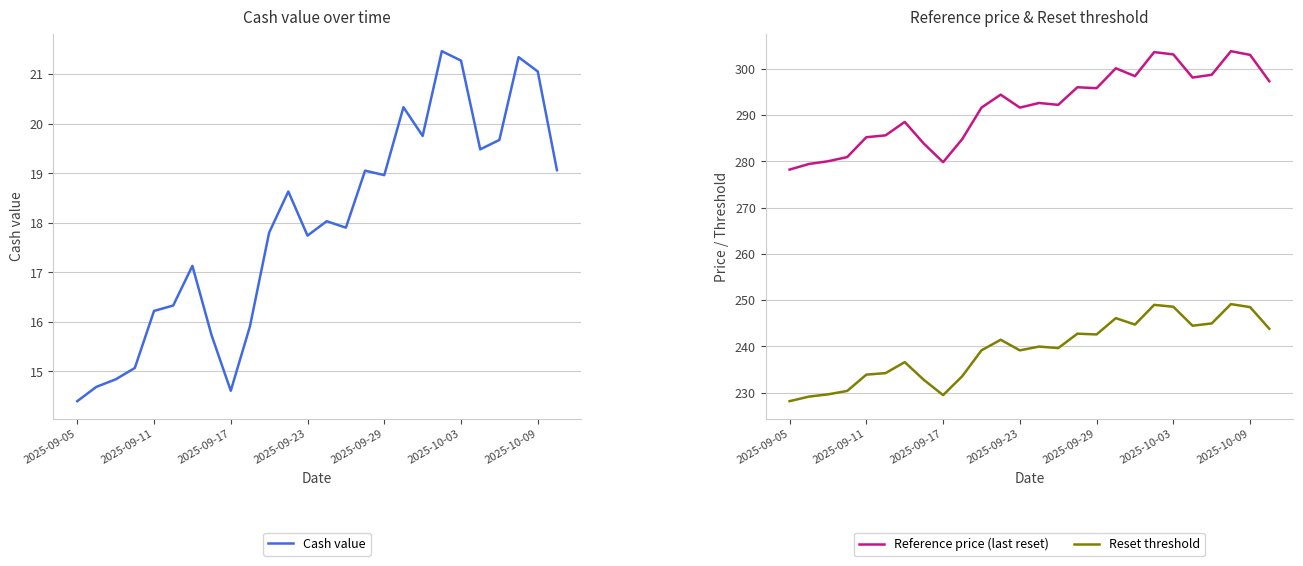

True or false: Reset threshold and Reference price (last reset) intersect in this chart.

False